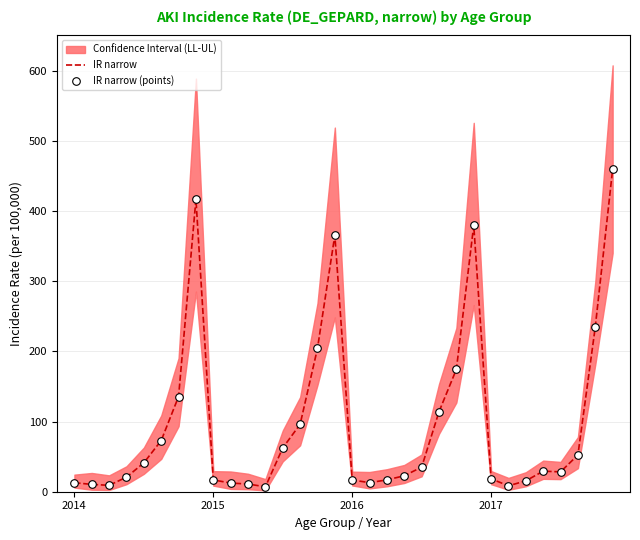

At how many categories does at least one series exceed 53?

12